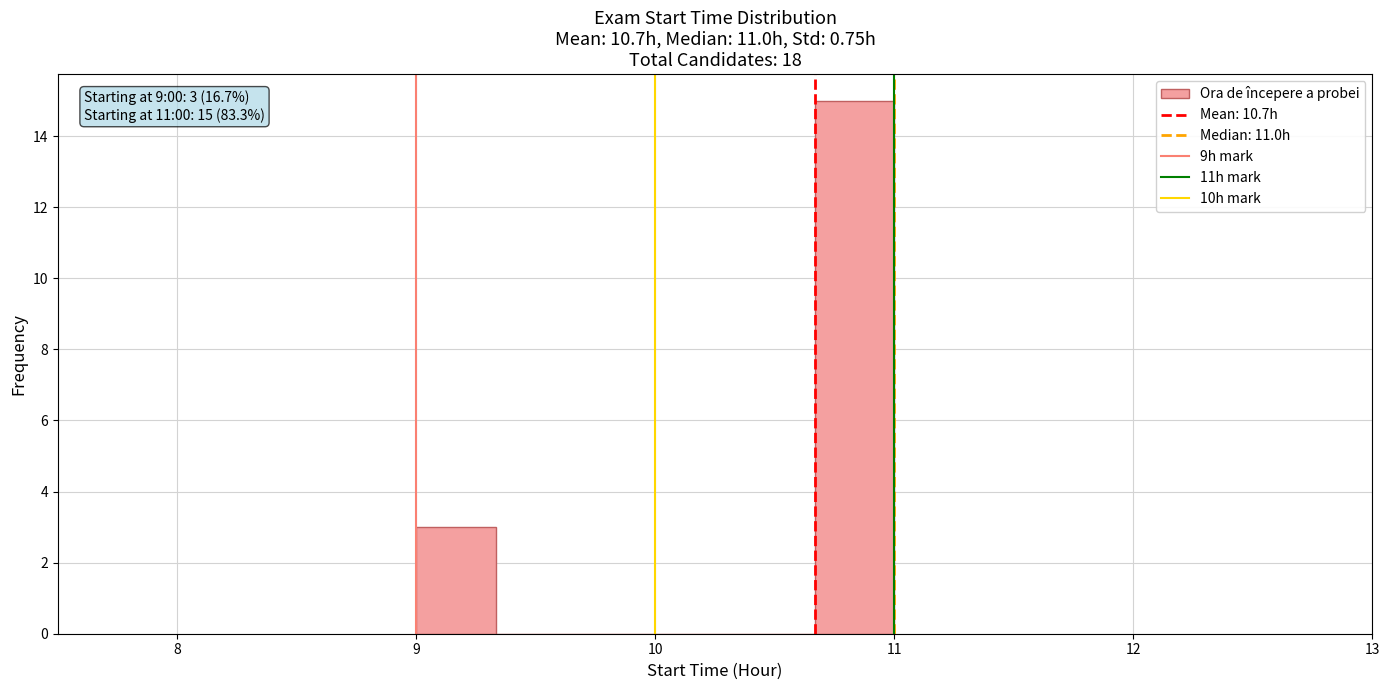

Around what value on the x-axis is the tallest bar? Give the approximate position of its centre, as read against the axis.

10.8